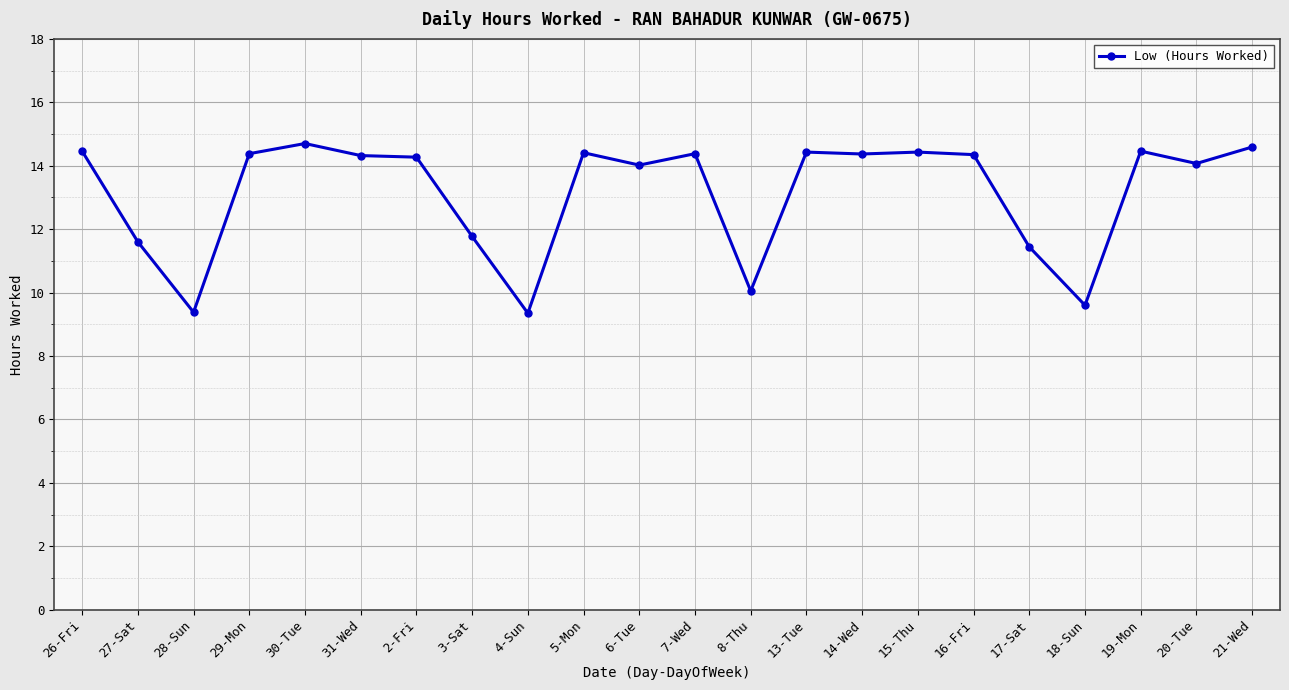

What is the value of the 21st point from the left?

14.1